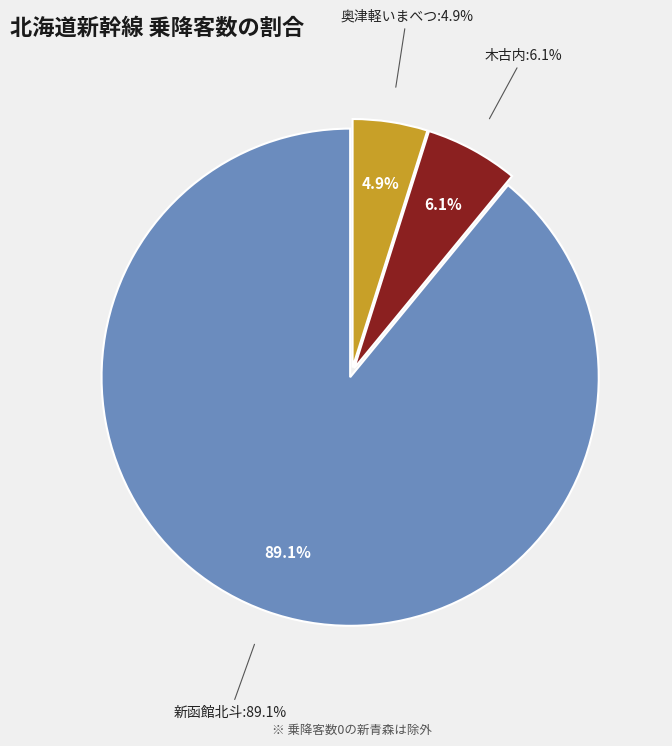

How many segments does this pie chart have?

3